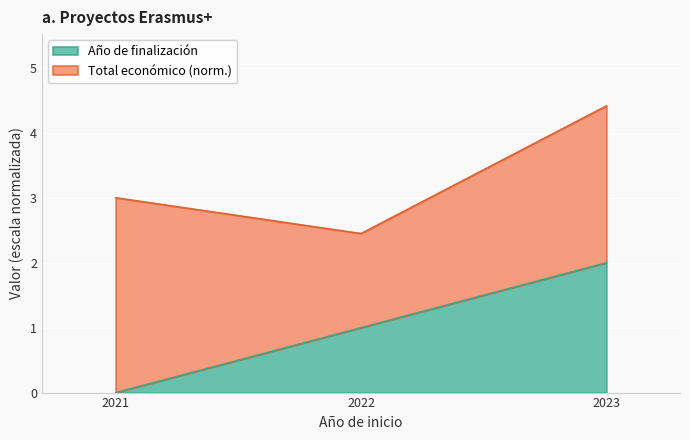

Does the chart display data point markers on the line(s)?

No